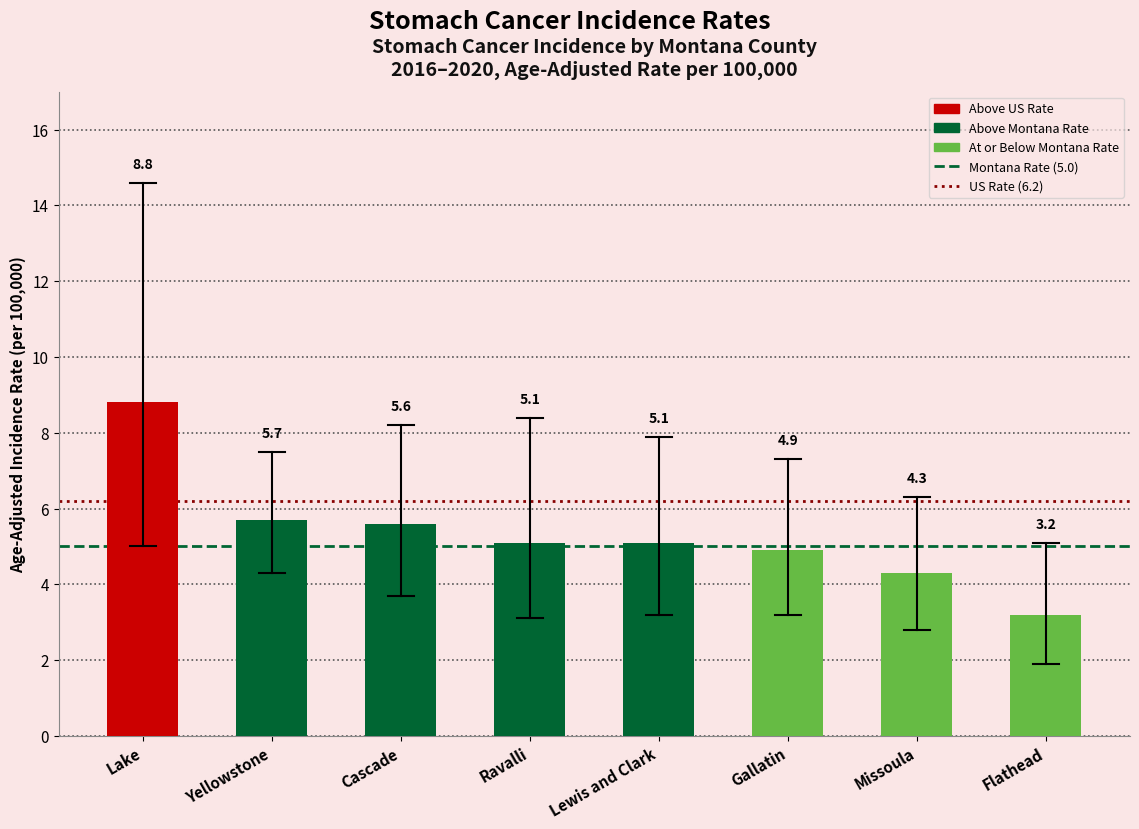

How many values exceed 5?

5